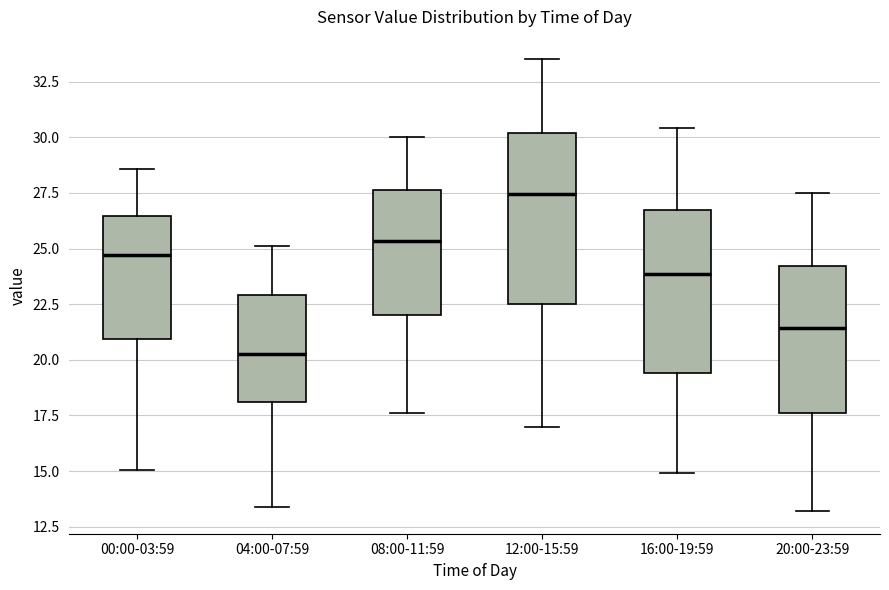

Where does the median line of the box for 20:00-23:59 sit on the y-axis? The values are not printed on the chart, so give them approximately, as read against the axis.

21.5